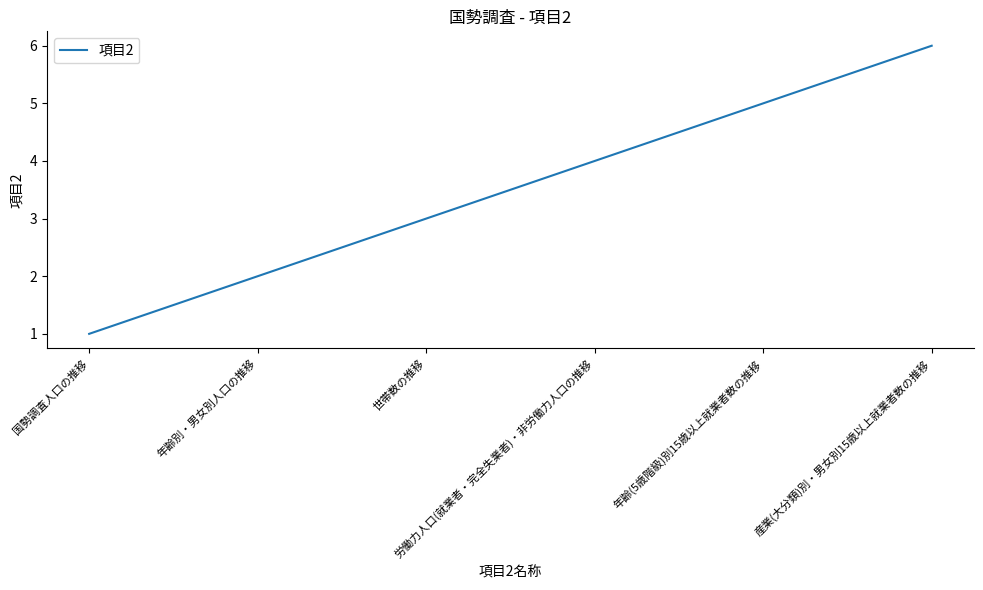

What is the difference between the values at 年齢別・男女別人口の推移 and 年齢(5歳階級)別15歳以上就業者数の推移?

3